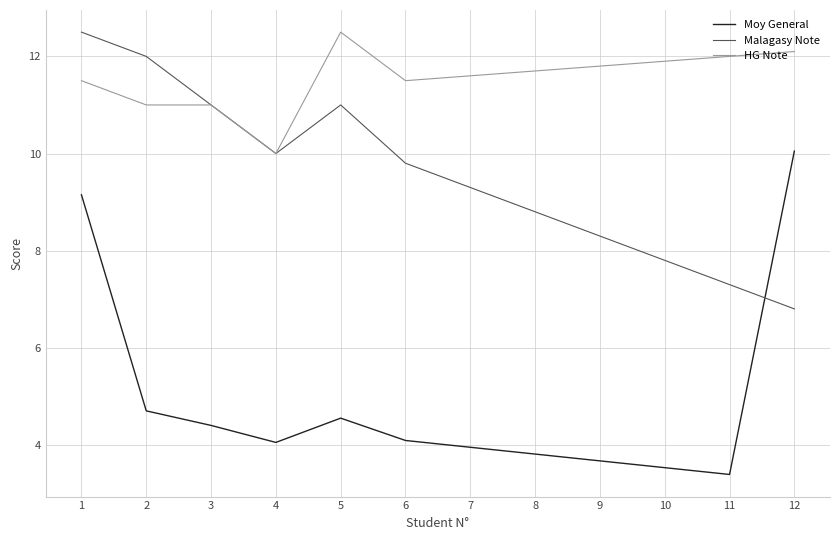

The value of Moy General at 3 is 4.4. True or false?

True